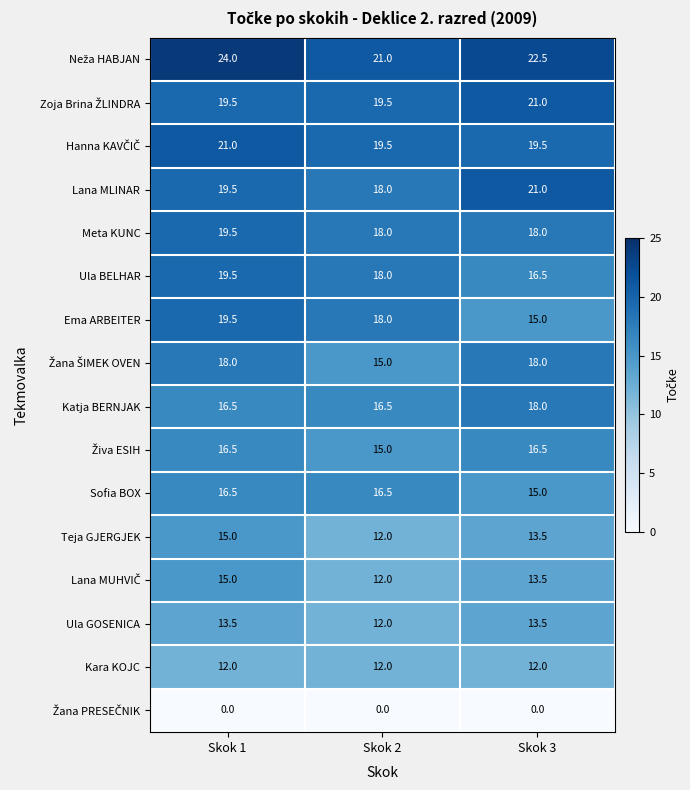

What is the total value across all series at Skok 2?

243.0